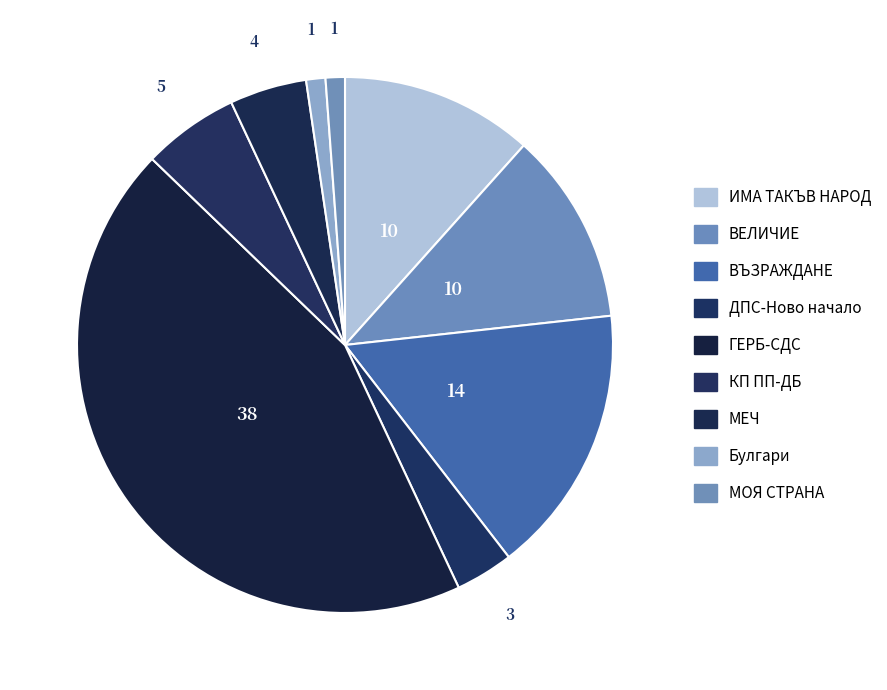

What portion of the pie excludes ДПС-Ново начало?

96.5%